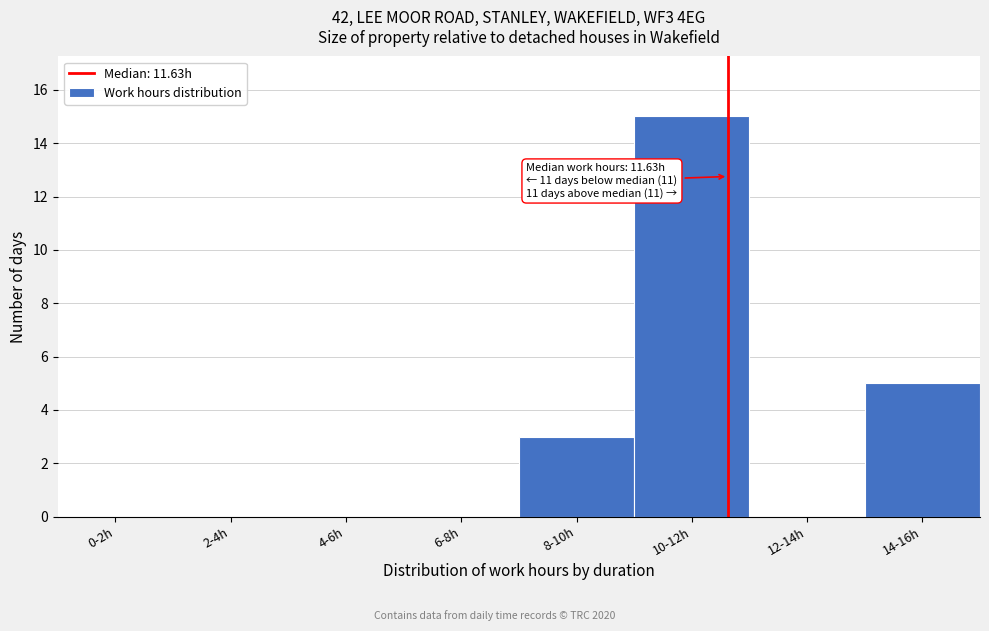

Reading right to left, what are all the values shown in this chart?

14-16h=5	12-14h=0	10-12h=15	8-10h=3	6-8h=0	4-6h=0	2-4h=0	0-2h=0